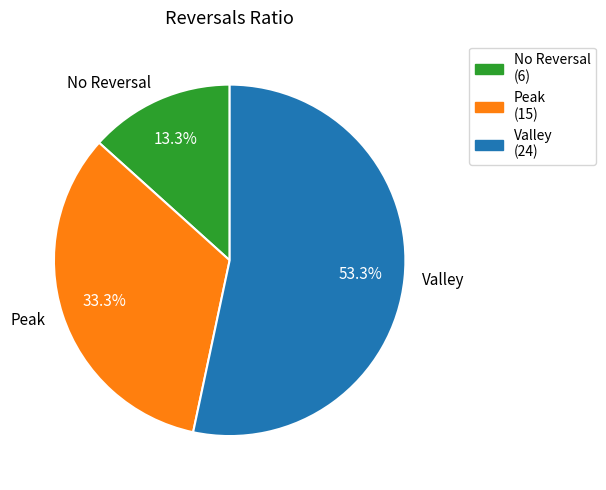

Does any single category account for the majority?

Yes